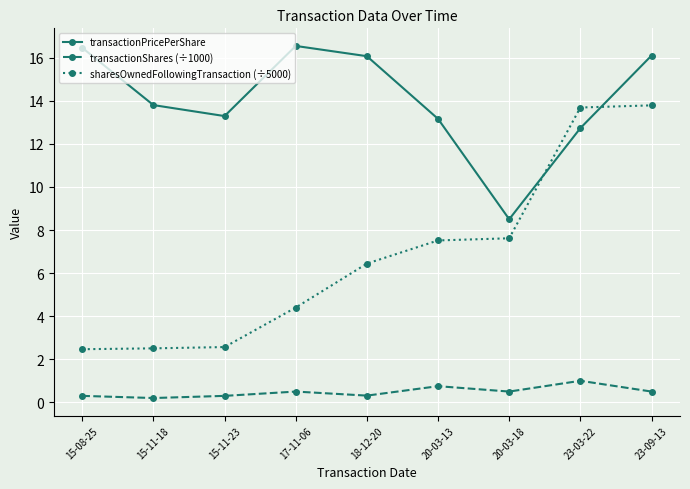

What position from the left is 20-03-18?

7